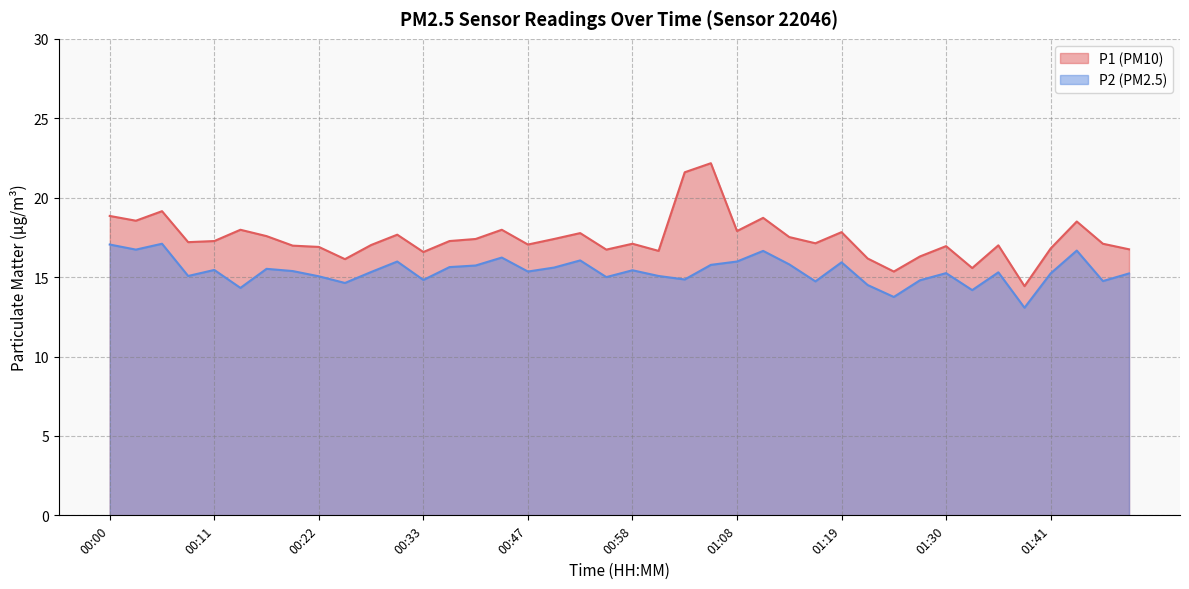

How many values in the P1 series exceed 17?

25